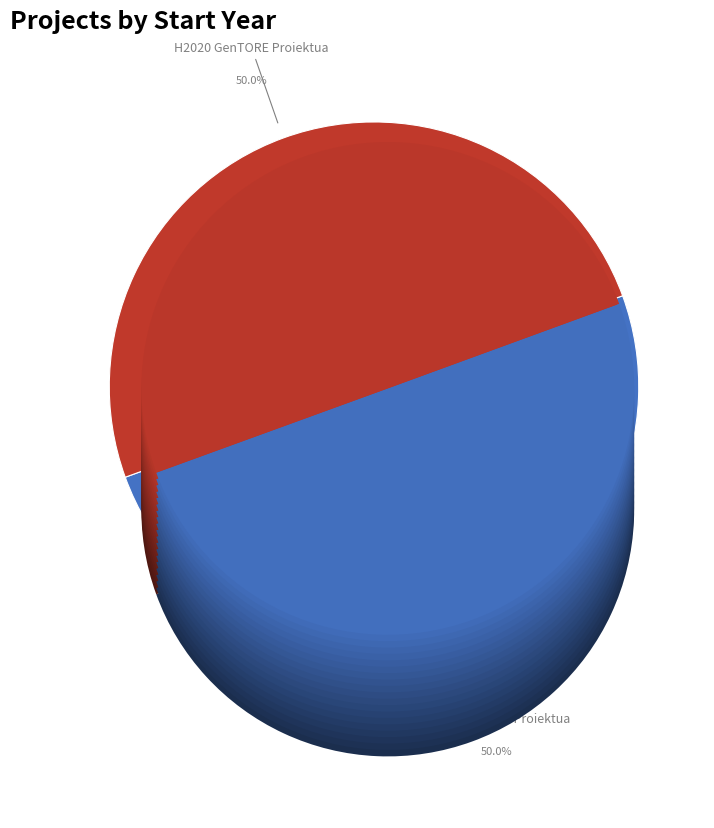

Which category has the biggest portion of the pie?

H2020 MASTER Proiektua